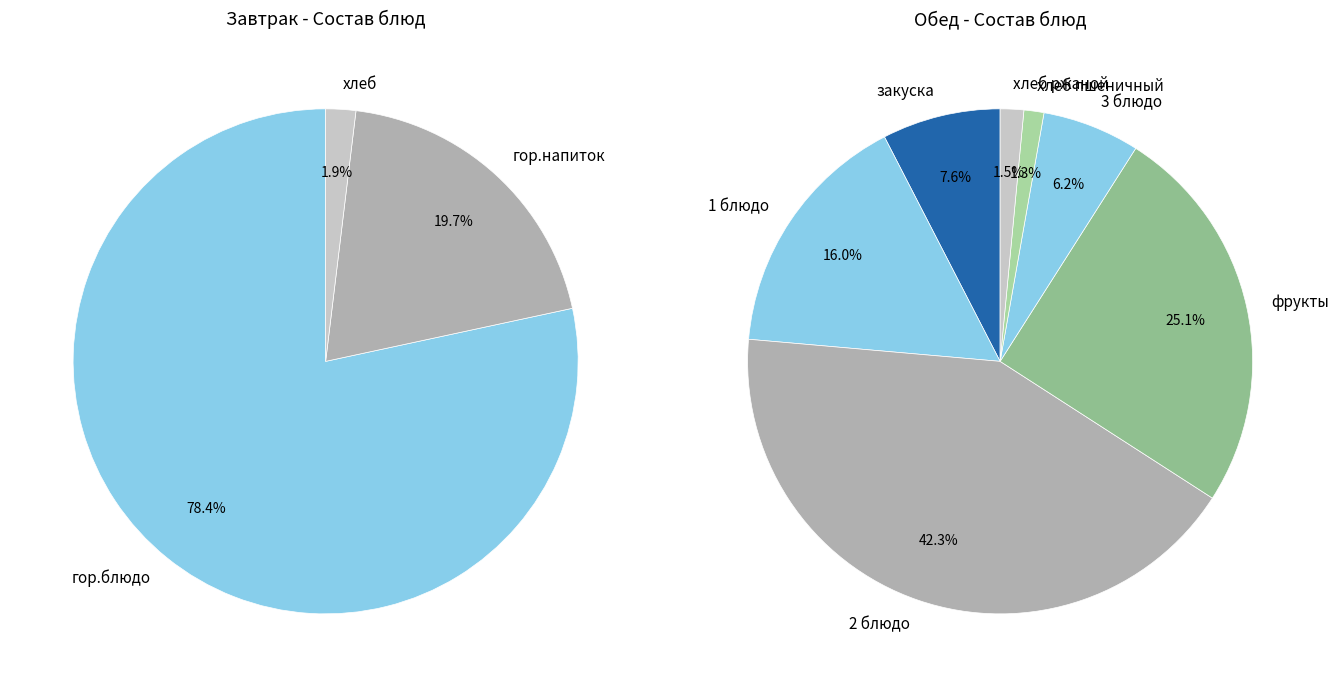

Which has a higher value, гор.блюдо or хлеб?

гор.блюдо